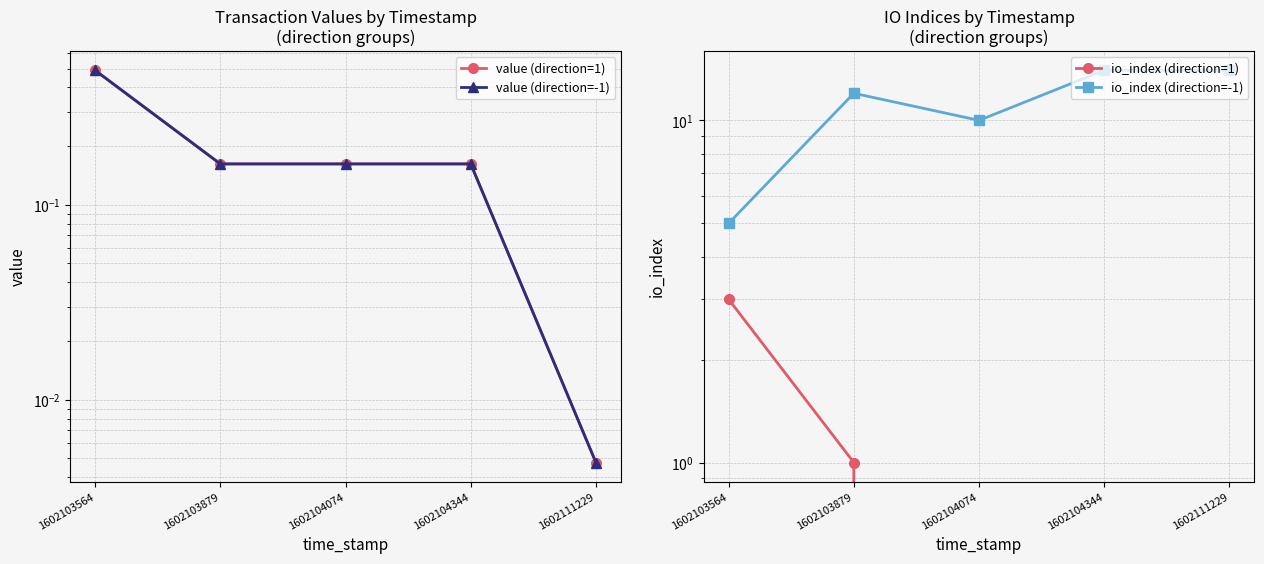

How many intersections are there between io_index (direction=1) and value (direction=-1)?

1